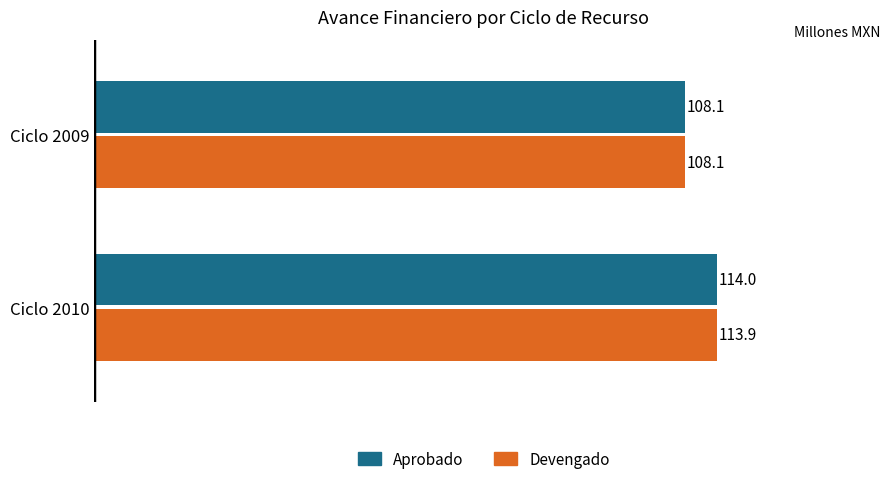

True or false: Devengado has a value of 196.9 at Ciclo 2010.

False